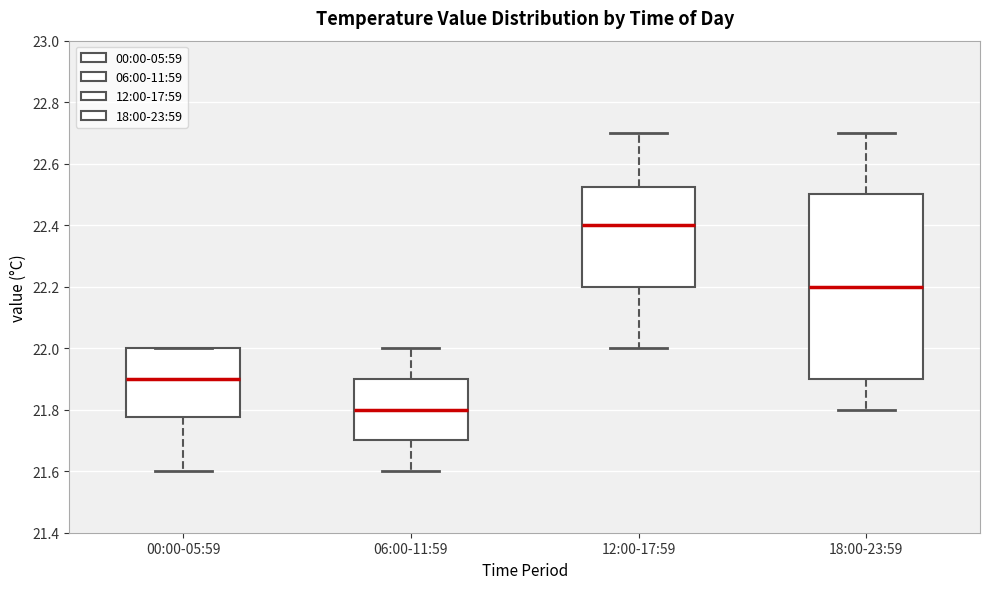

Reading left to right, transcribe this box plot: for each box, give where its median line is, the range the box spans, and where its two whiskers end, as read against the y-axis. The values are not printed on the chart, so give them approximately, as read against the axis.

00:00-05:59: median 21.90, box 21.78 to 22.00, whiskers 21.60 to 22.00
06:00-11:59: median 21.80, box 21.70 to 21.90, whiskers 21.60 to 22.00
12:00-17:59: median 22.40, box 22.20 to 22.52, whiskers 22.00 to 22.70
18:00-23:59: median 22.20, box 21.90 to 22.50, whiskers 21.80 to 22.70